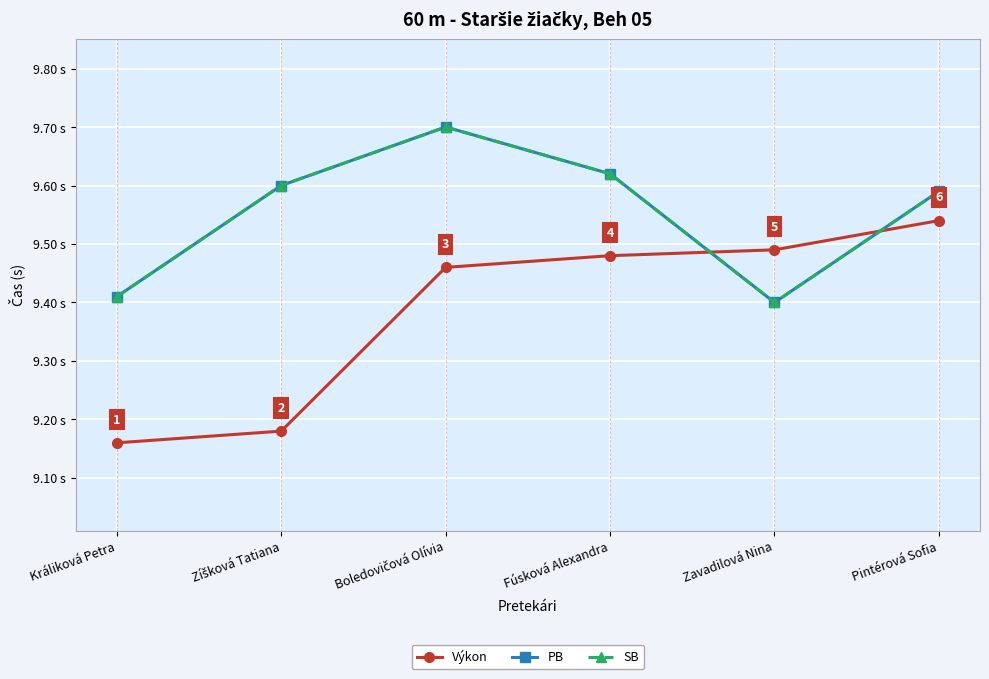

Is this an area chart (filled region under the line)?

No